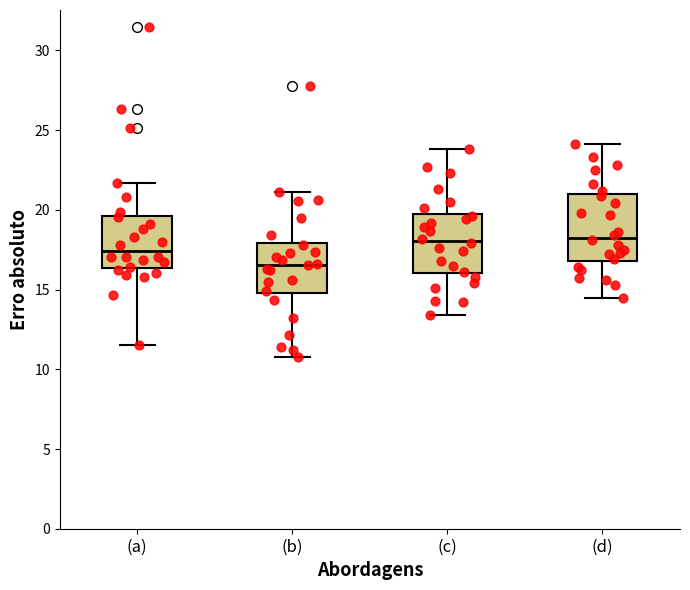

Which box is the tallest, from its lower edge to its upper edge?

(d)